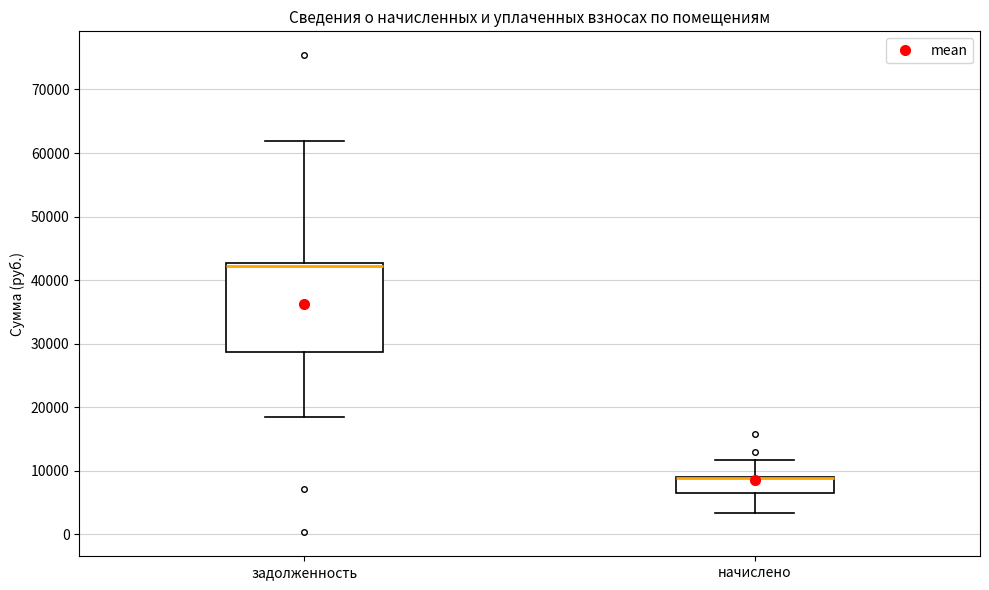

Reading left to right, read every box against the y-axis: the position of its median line, the range the box covers, and the ends of its whiskers. The values are not printed on the chart, so give them approximately, as read against the axis.

задолженность: median 42000, box 29000 to 43000, whiskers 18000 to 62000
начислено: median 9000 (drawn on the box's upper edge), box 7000 to 9000, whiskers 3000 to 12000